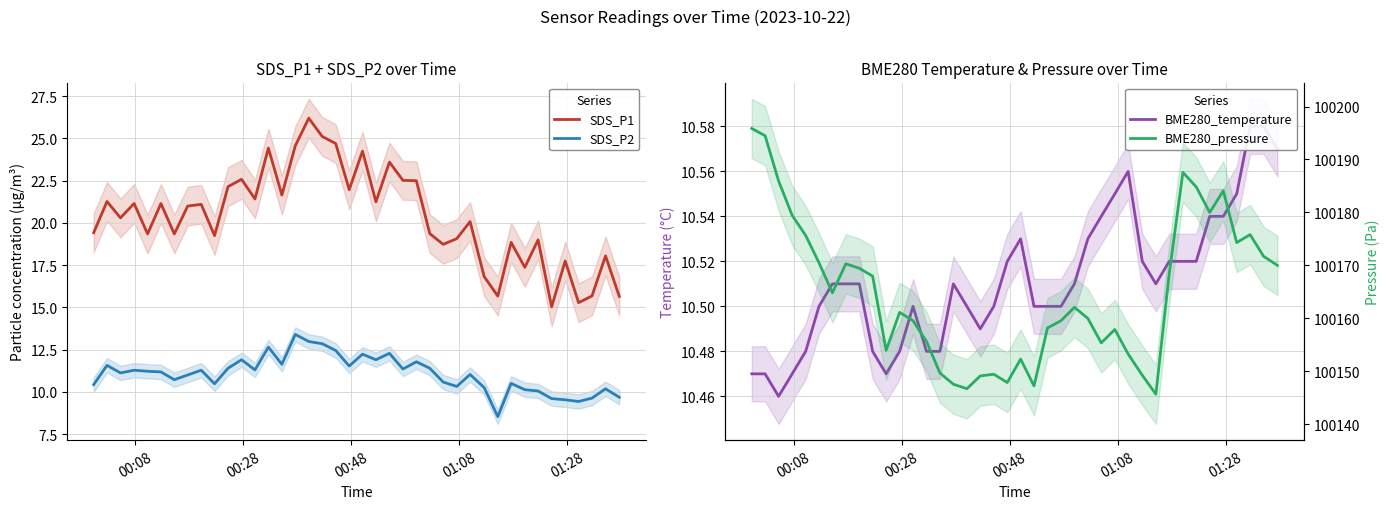

At how many categories does at least one series exceed 50418?

40